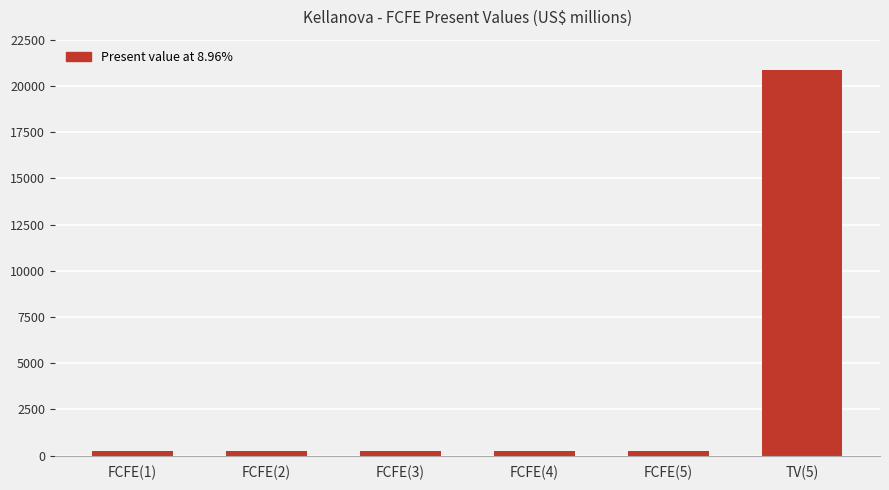

What is the label of the 4th bar from the right?

FCFE(3)